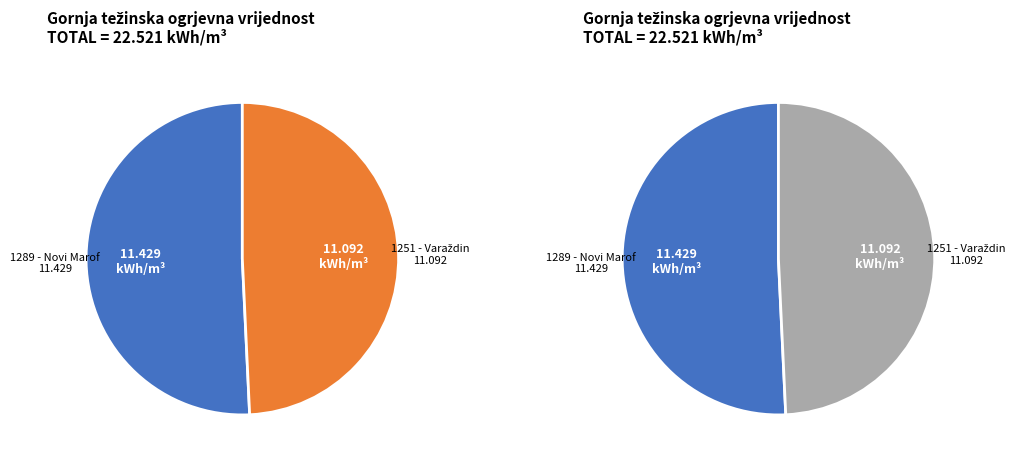

Which slice is the largest?

1289 - Novi Marof